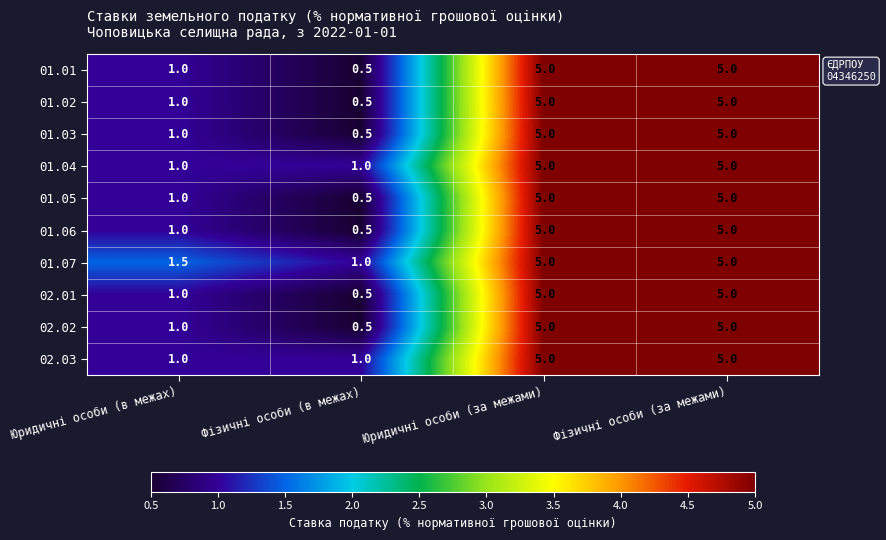

True or false: 02.02 has a value of 1.3 at Юридичні особи (в межах).

False